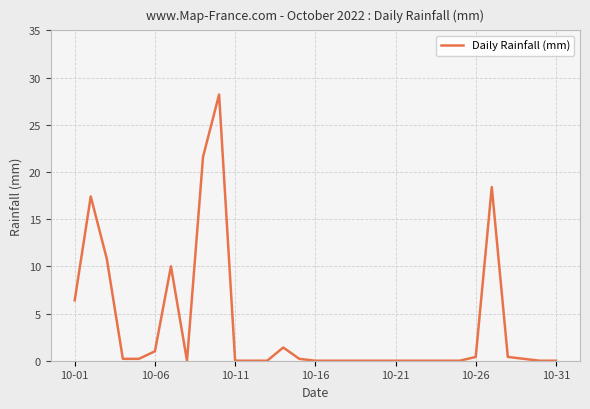

What is the difference between the maximum and minimum values?

28.2